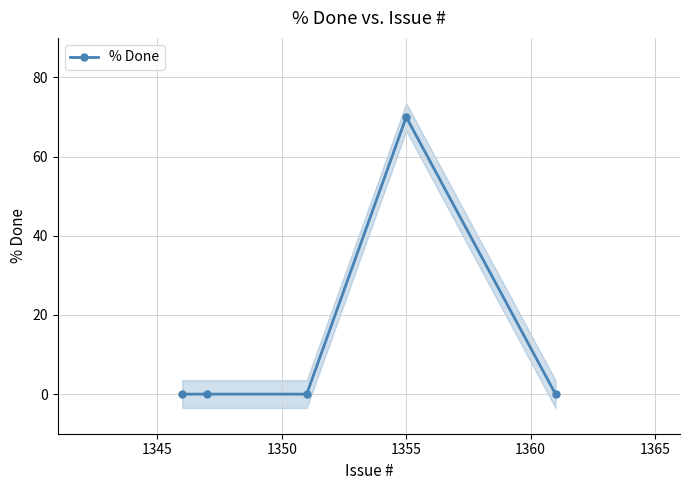

What is the maximum value for % Done?

70